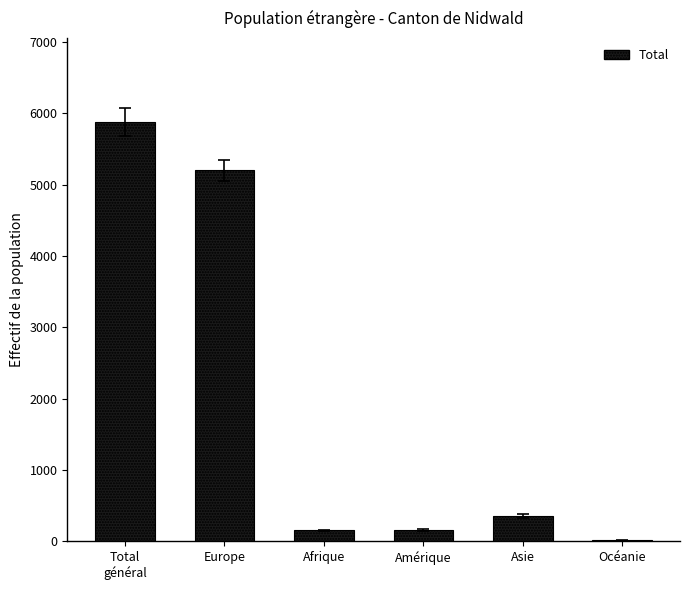

What is the greatest value displayed?

5880